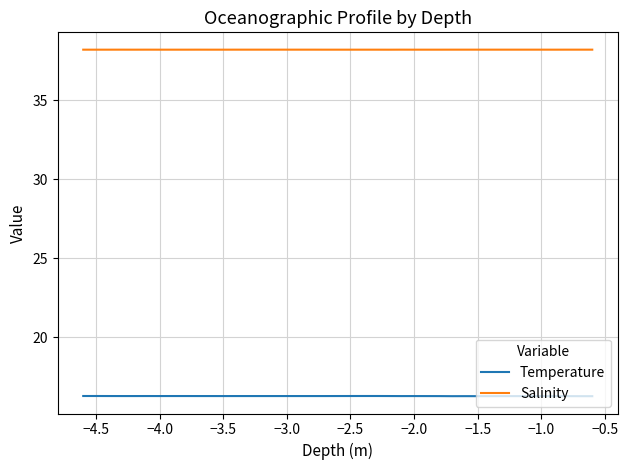

Reading left to right, what are all the values shown in this chart?

Temperature: 16.3	16.3	16.3	16.3	16.3	16.3	16.3	16.3	16.3	16.3	16.3	16.3	16.3	16.3	16.3	16.3	16.3	16.3	16.3	16.3	16.3	16.3	16.3	16.3	16.3	16.3	16.3	16.3	16.3	16.3	16.3	16.3	16.3	16.3	16.3	16.3	16.3	16.3	16.3	16.3
Salinity: 38.2	38.2	38.2	38.2	38.2	38.2	38.2	38.2	38.2	38.2	38.2	38.2	38.2	38.2	38.2	38.2	38.2	38.2	38.2	38.2	38.2	38.2	38.2	38.2	38.2	38.2	38.2	38.2	38.2	38.2	38.2	38.2	38.2	38.2	38.2	38.2	38.2	38.2	38.2	38.2